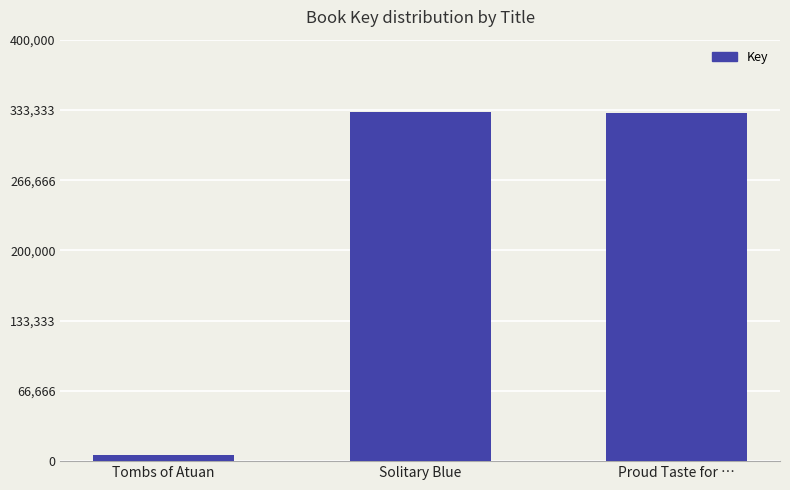

The value at Proud Taste for … is 330047. True or false?

True